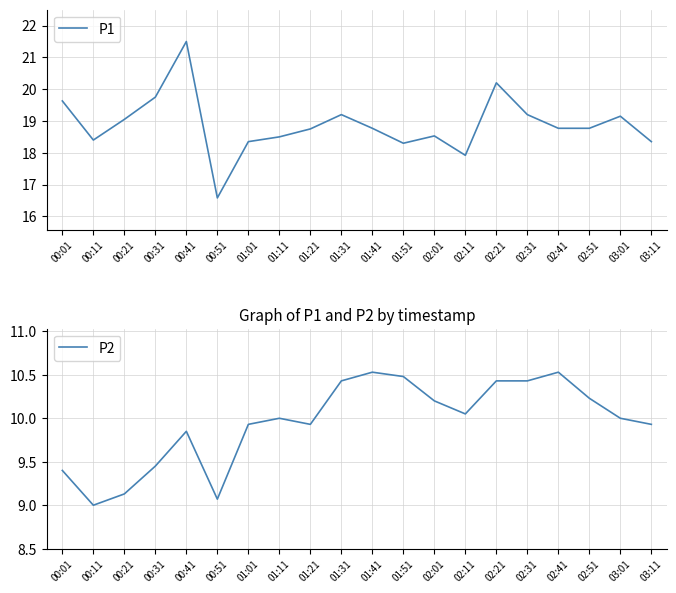

Reading left to right, list all the values displayed in this chart.

P1: 00:01=19.6	00:11=18.4	00:21=19.1	00:31=19.8	00:41=21.5	00:51=16.6	01:01=18.4	01:11=18.5	01:21=18.8	01:31=19.2	01:41=18.8	01:51=18.3	02:01=18.5	02:11=17.9	02:21=20.2	02:31=19.2	02:41=18.8	02:51=18.8	03:01=19.1	03:11=18.4
P2: 00:01=9.4	00:11=9.0	00:21=9.1	00:31=9.4	00:41=9.8	00:51=9.1	01:01=9.9	01:11=10.0	01:21=9.9	01:31=10.4	01:41=10.5	01:51=10.5	02:01=10.2	02:11=10.1	02:21=10.4	02:31=10.4	02:41=10.5	02:51=10.2	03:01=10.0	03:11=9.9